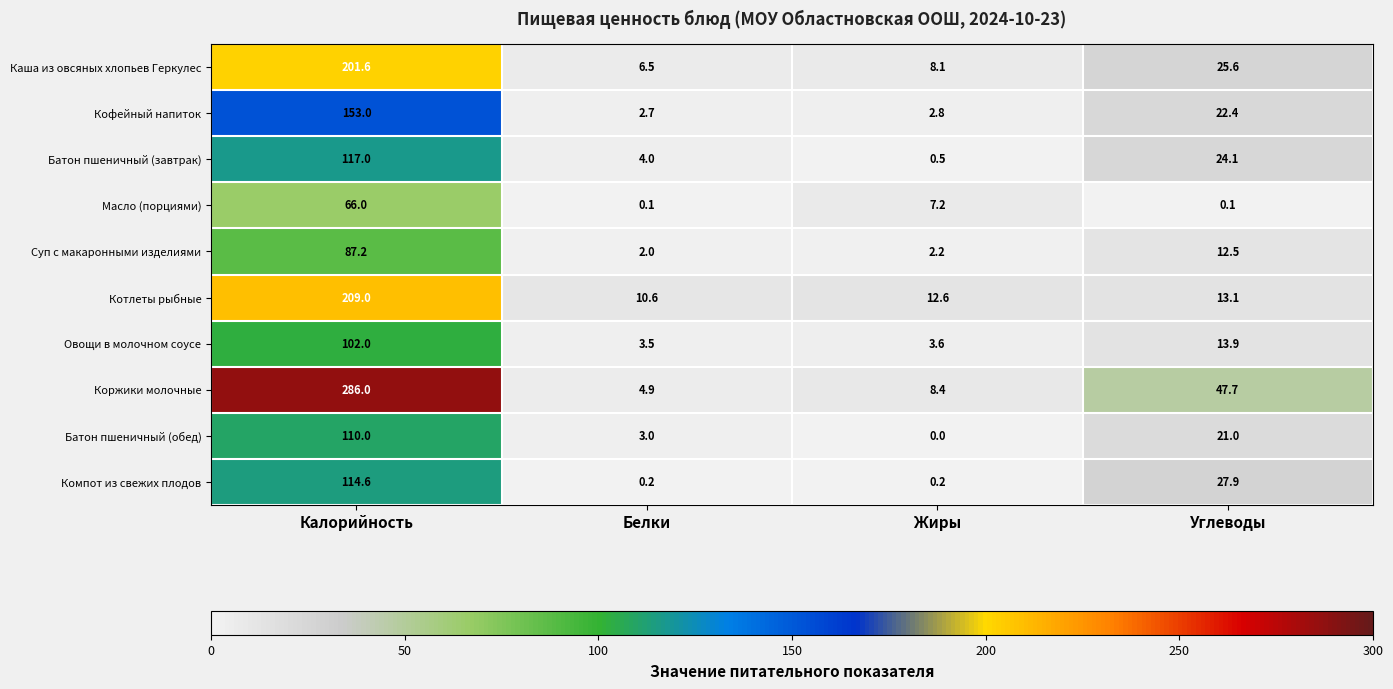

Rank the series by their maximum value, from highest to lowest.

Коржики молочные, Котлеты рыбные, Каша из овсяных хлопьев Геркулес, Кофейный напиток, Батон пшеничный (завтрак), Компот из свежих плодов, Батон пшеничный (обед), Овощи в молочном соусе, Суп с макаронными изделиями, Масло (порциями)